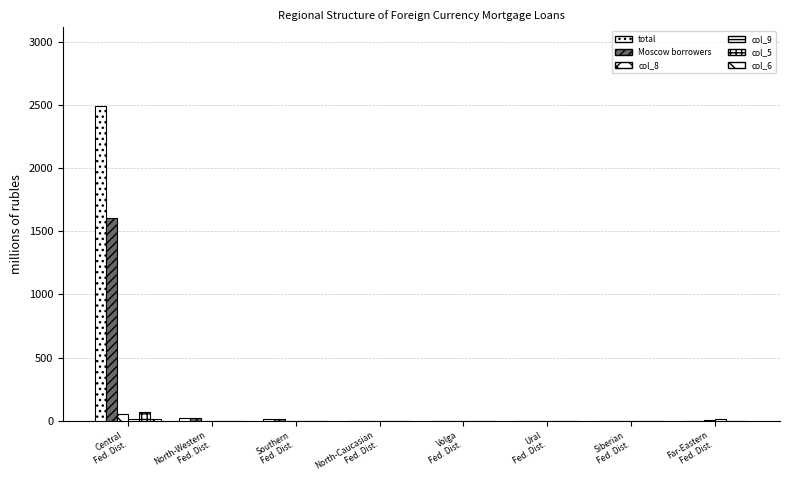

How many series are shown in this chart?

6